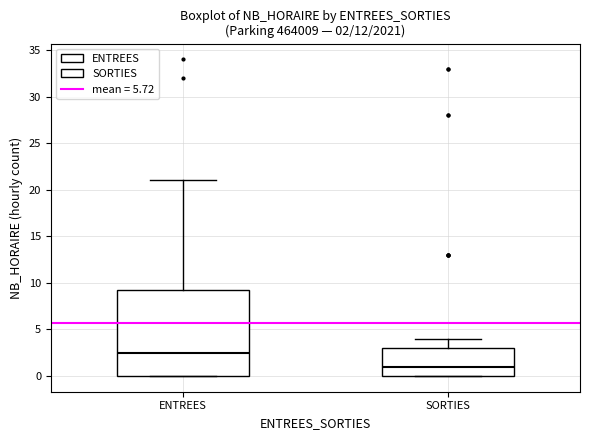

Which box's median line is the lowest?

SORTIES